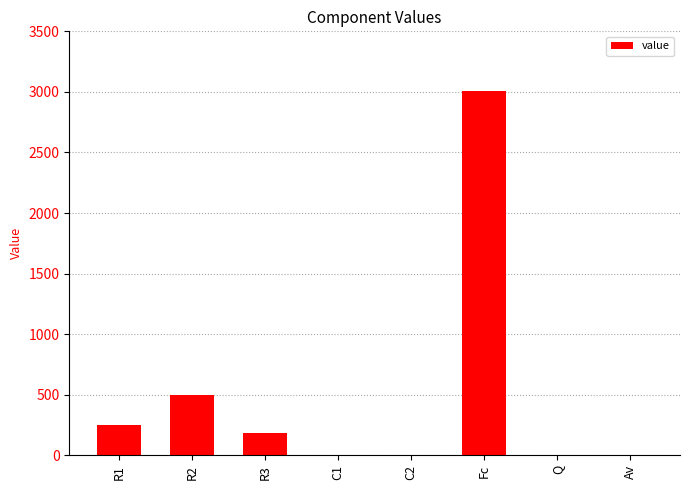

Which has a higher value, R2 or Fc?

Fc